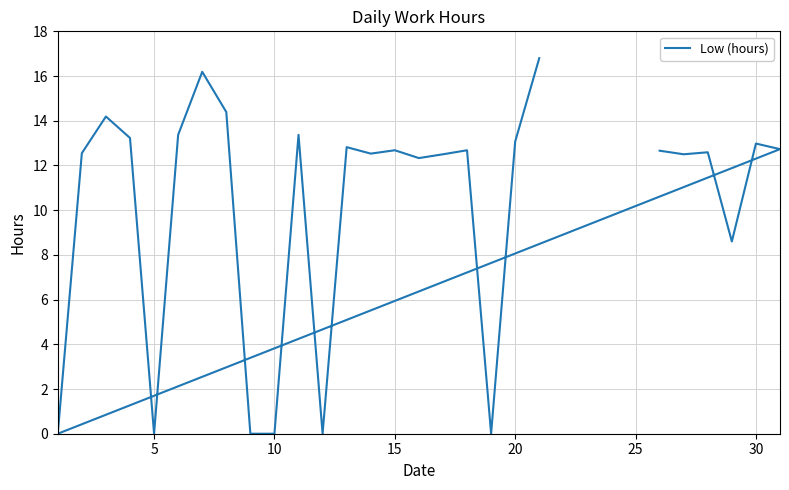

True or false: there are more than 2 points higher than both neighbors.

True